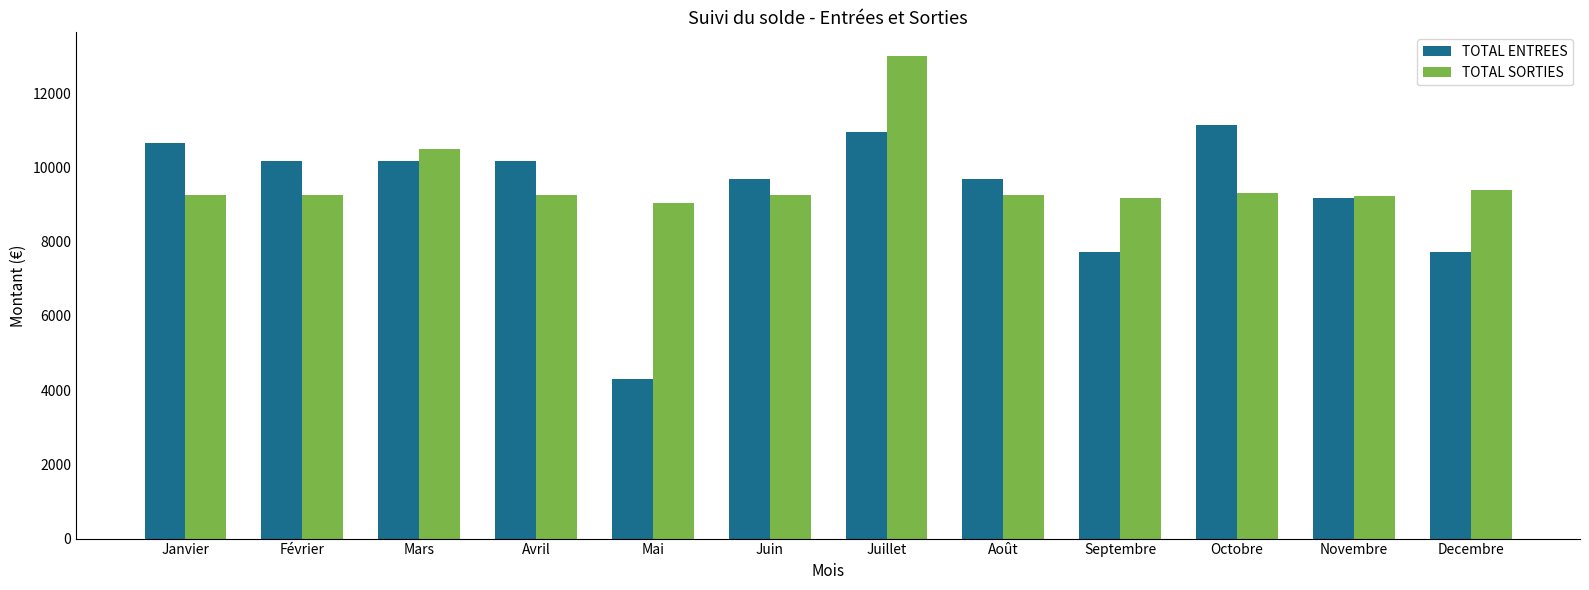

What are all the series names shown in the legend?

TOTAL ENTREES, TOTAL SORTIES